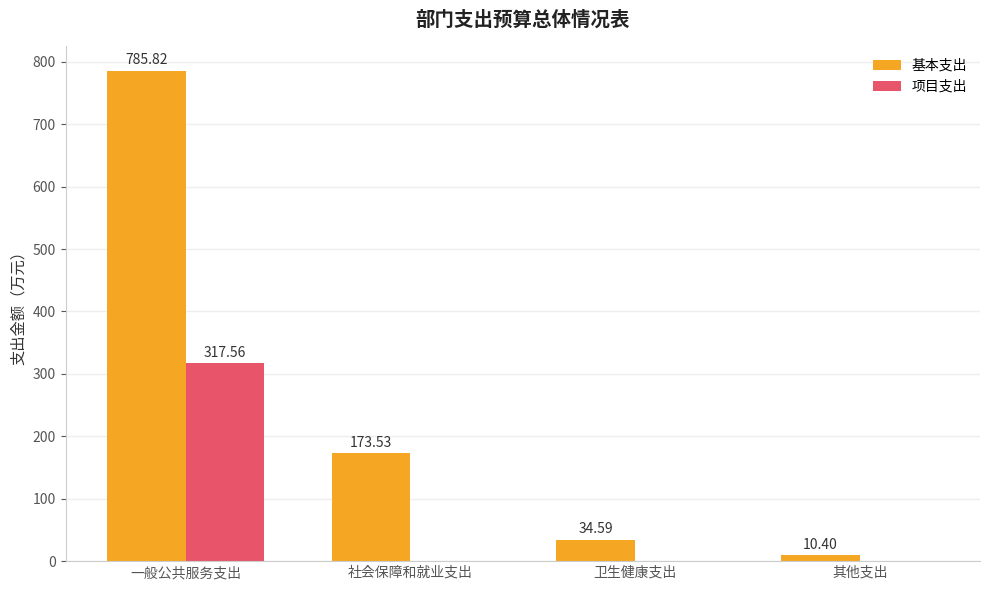

What is the sum of all 项目支出 values?

317.6